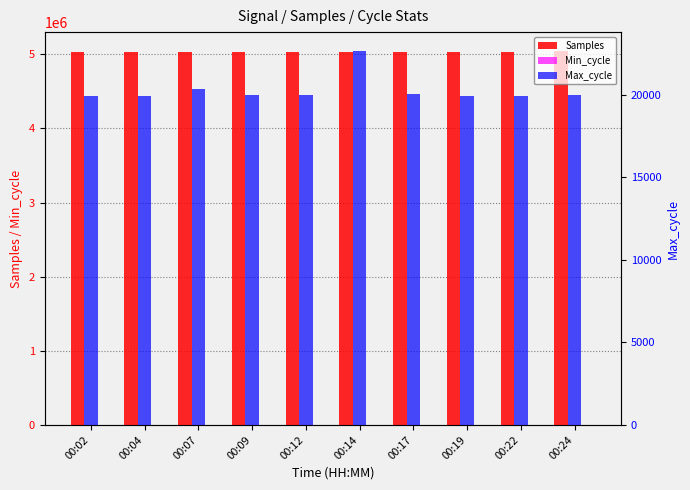

Does the chart contain any negative values?

No